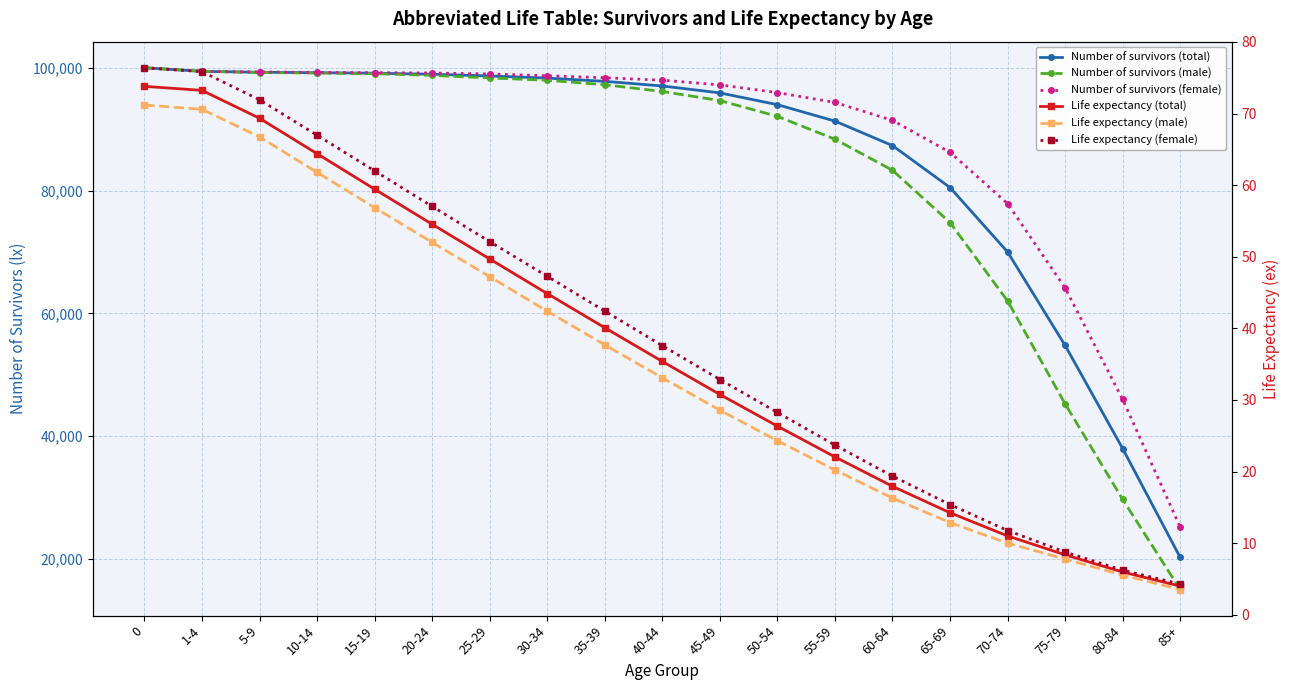

What is the average value of the Number of survivors (male) series?

82650.8